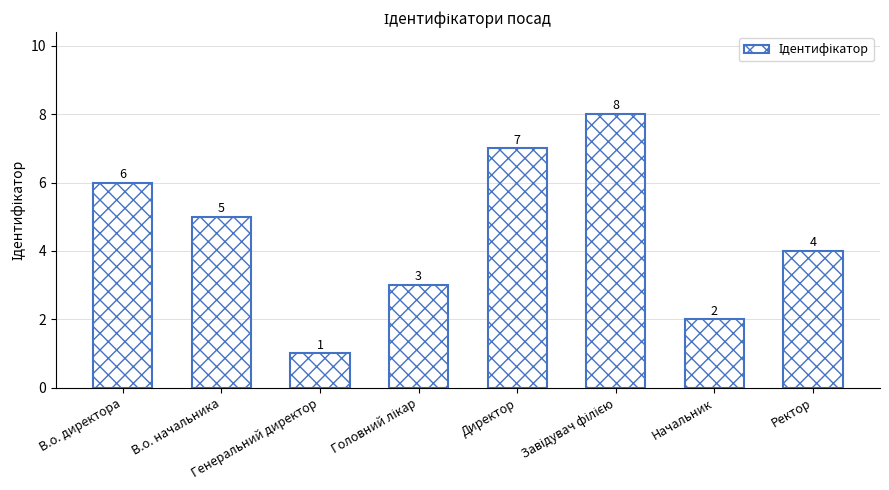

How many bars are there in total?

8